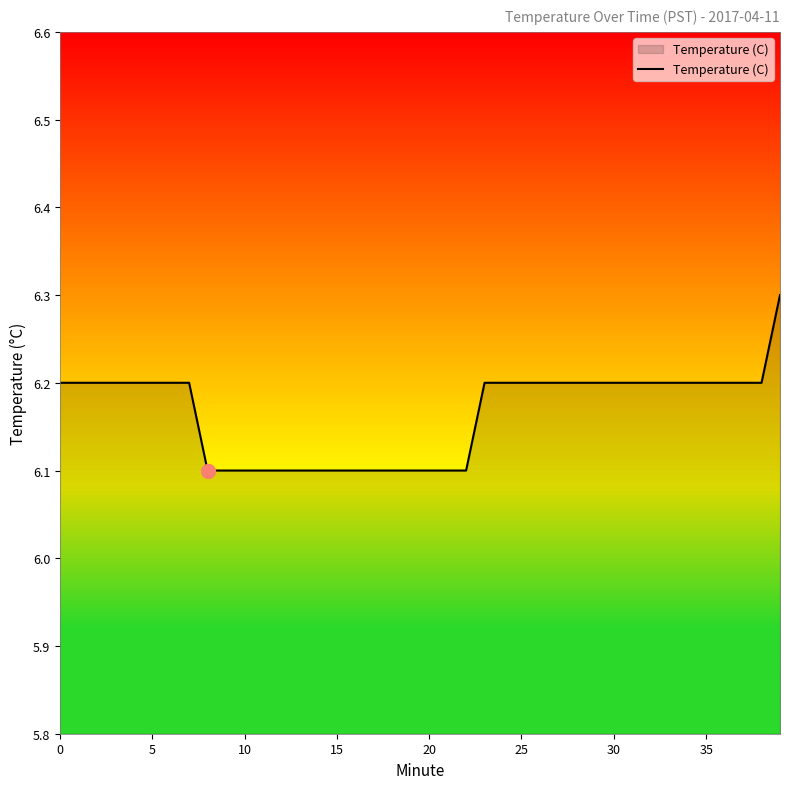

What is the greatest value displayed?

6.3